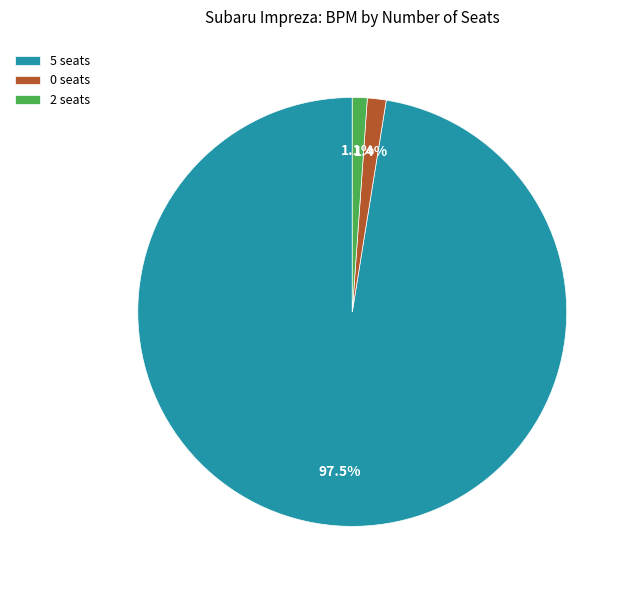

Count the number of slices in the pie.

3